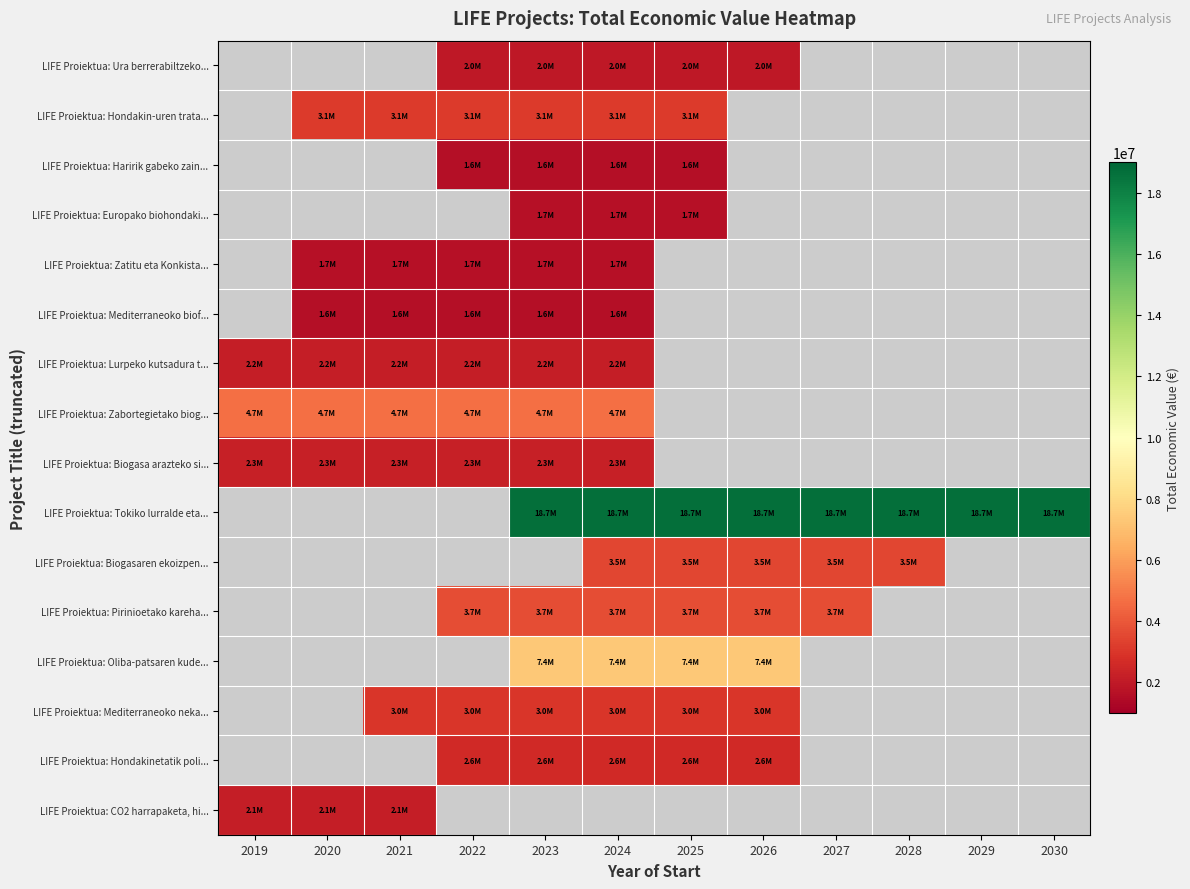

Rank the categories by LIFE Proiektua: Mediterraneoko biof... value from lowest to highest.

2019, 2025, 2026, 2027, 2028, 2029, 2030, 2020, 2021, 2022, 2023, 2024